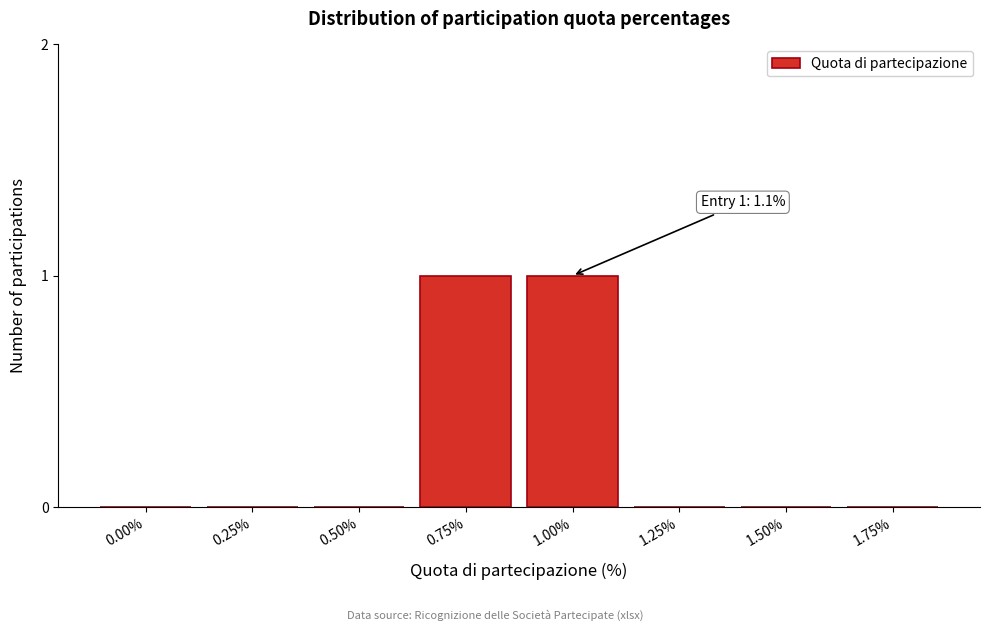

Reading left to right, what are all the values shown in this chart?

0.00%=0	0.25%=0	0.50%=0	0.75%=1	1.00%=1	1.25%=0	1.50%=0	1.75%=0